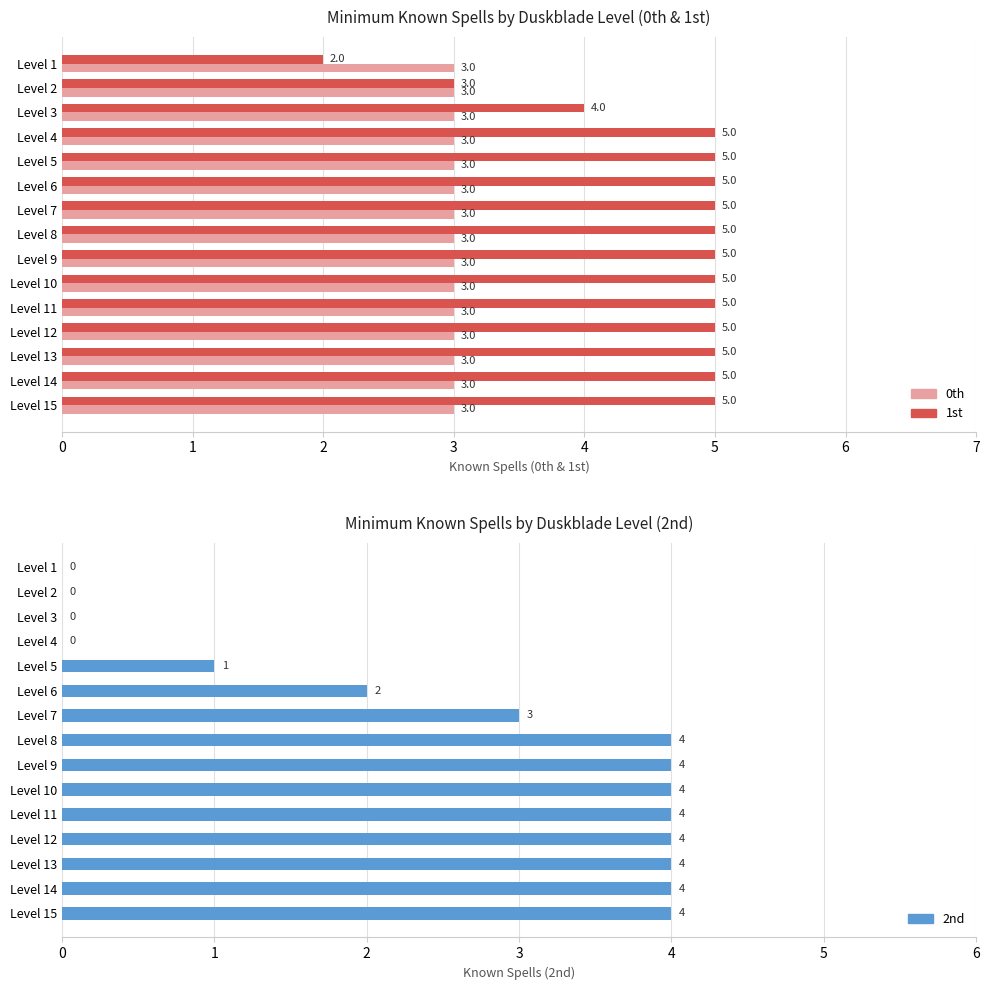

How many bars are there in each group?

3